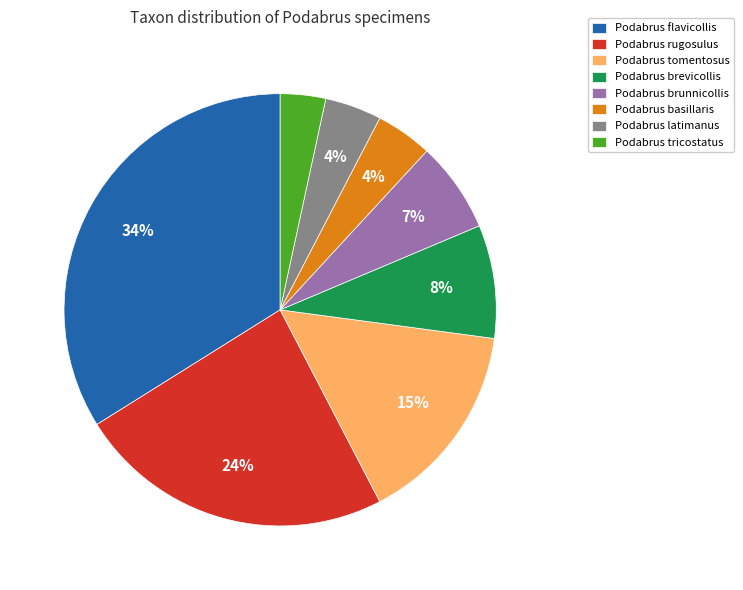

Does Podabrus brunnicollis account for over 50% of the chart?

No